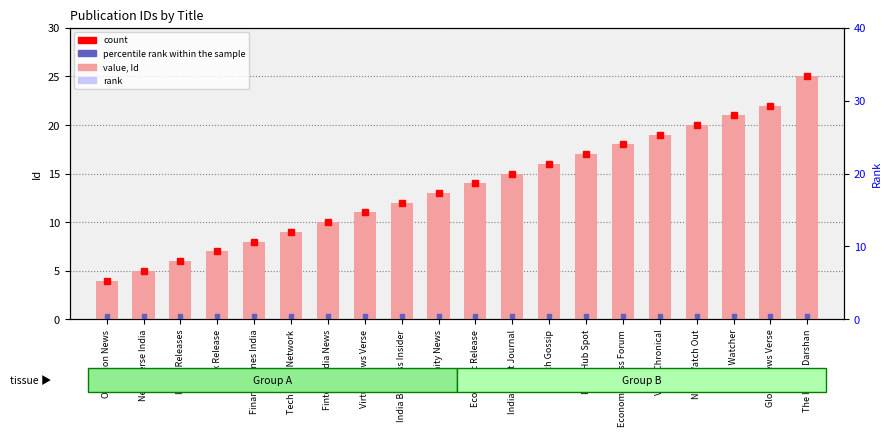

What is the sum of all values?

272